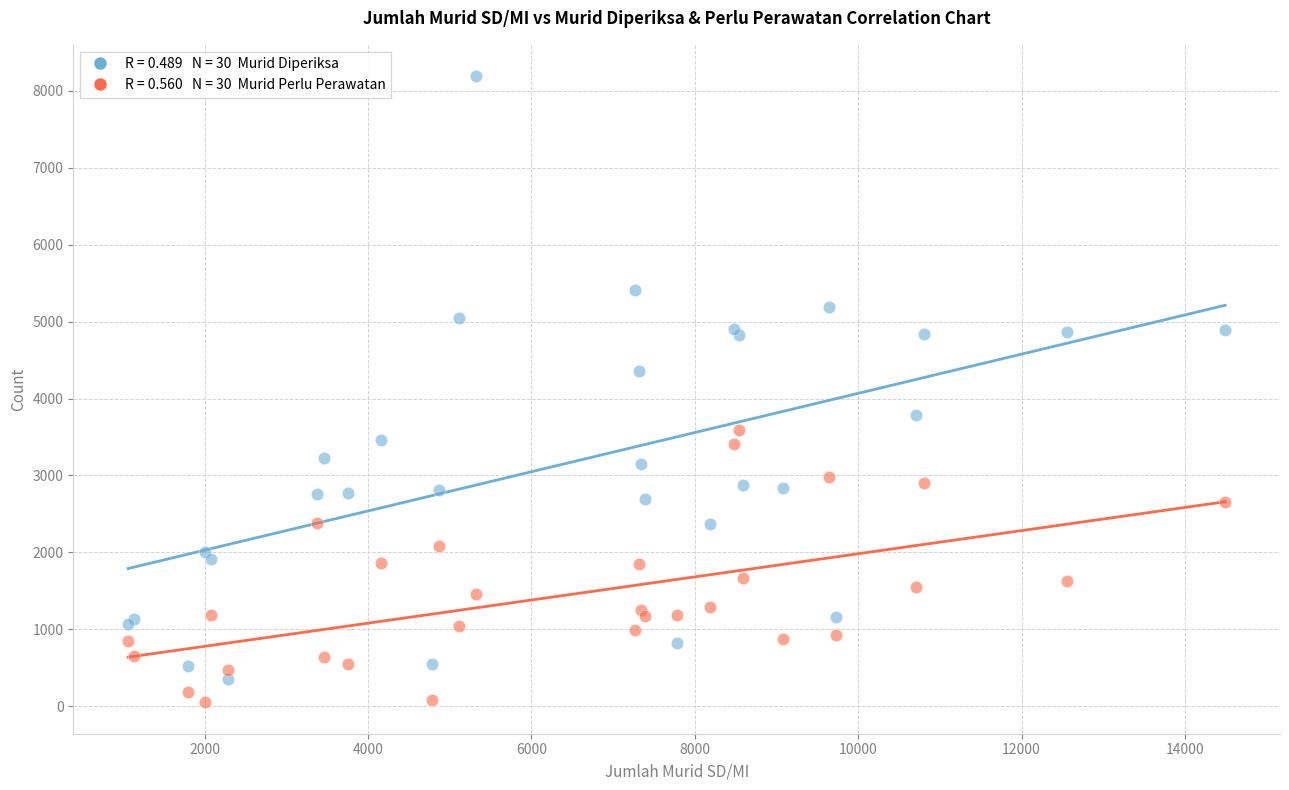

Across all series, what Y value is closest to 4120?

4353